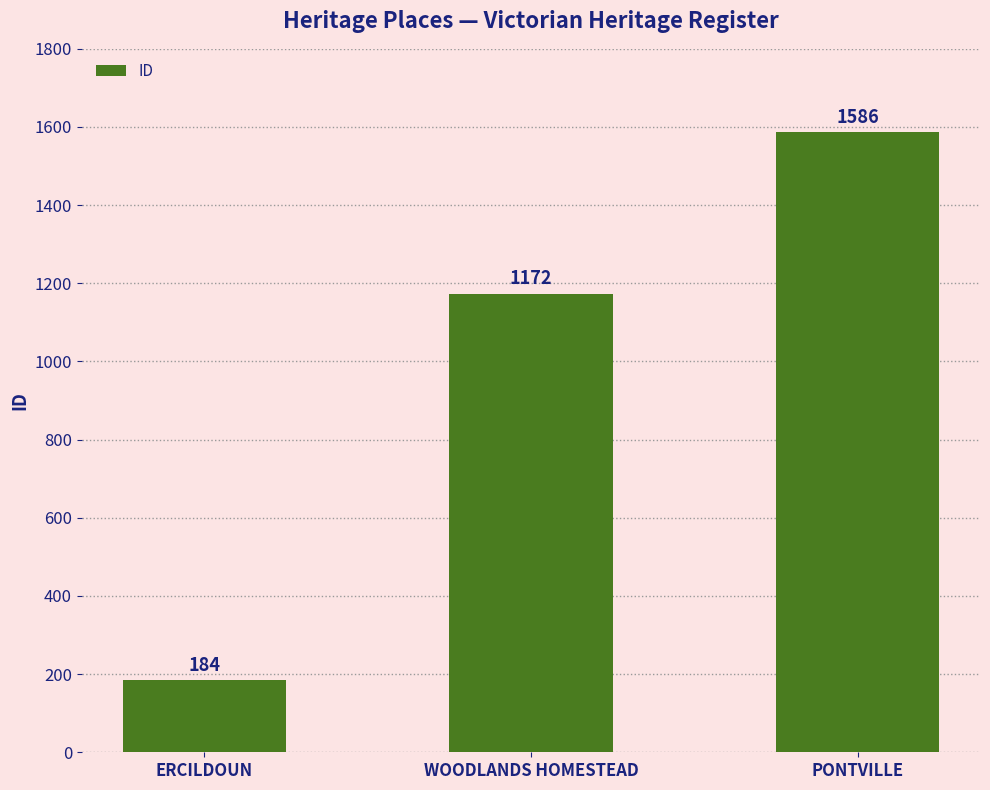

Rank the categories by value from highest to lowest.

PONTVILLE, WOODLANDS HOMESTEAD, ERCILDOUN